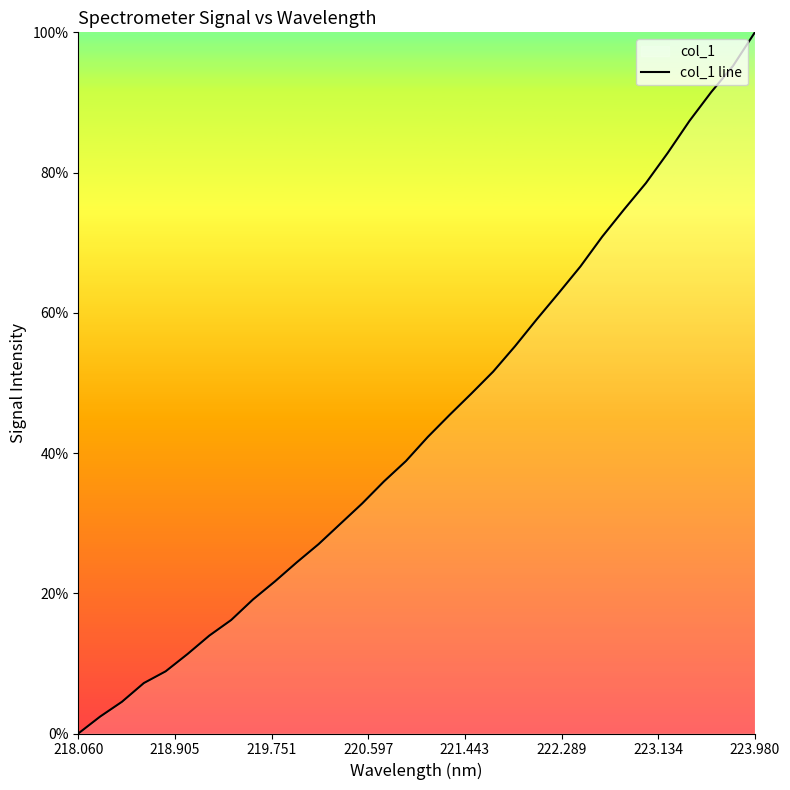

The value at 218.060 is 0.0. True or false?

True